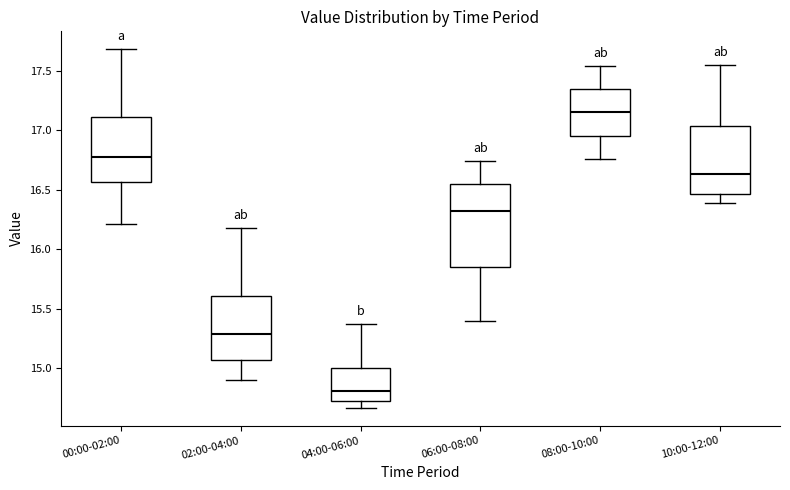

Where does the lower whisker of the box for 06:00-08:00 end on the y-axis? The values are not printed on the chart, so give them approximately, as read against the axis.

15.40